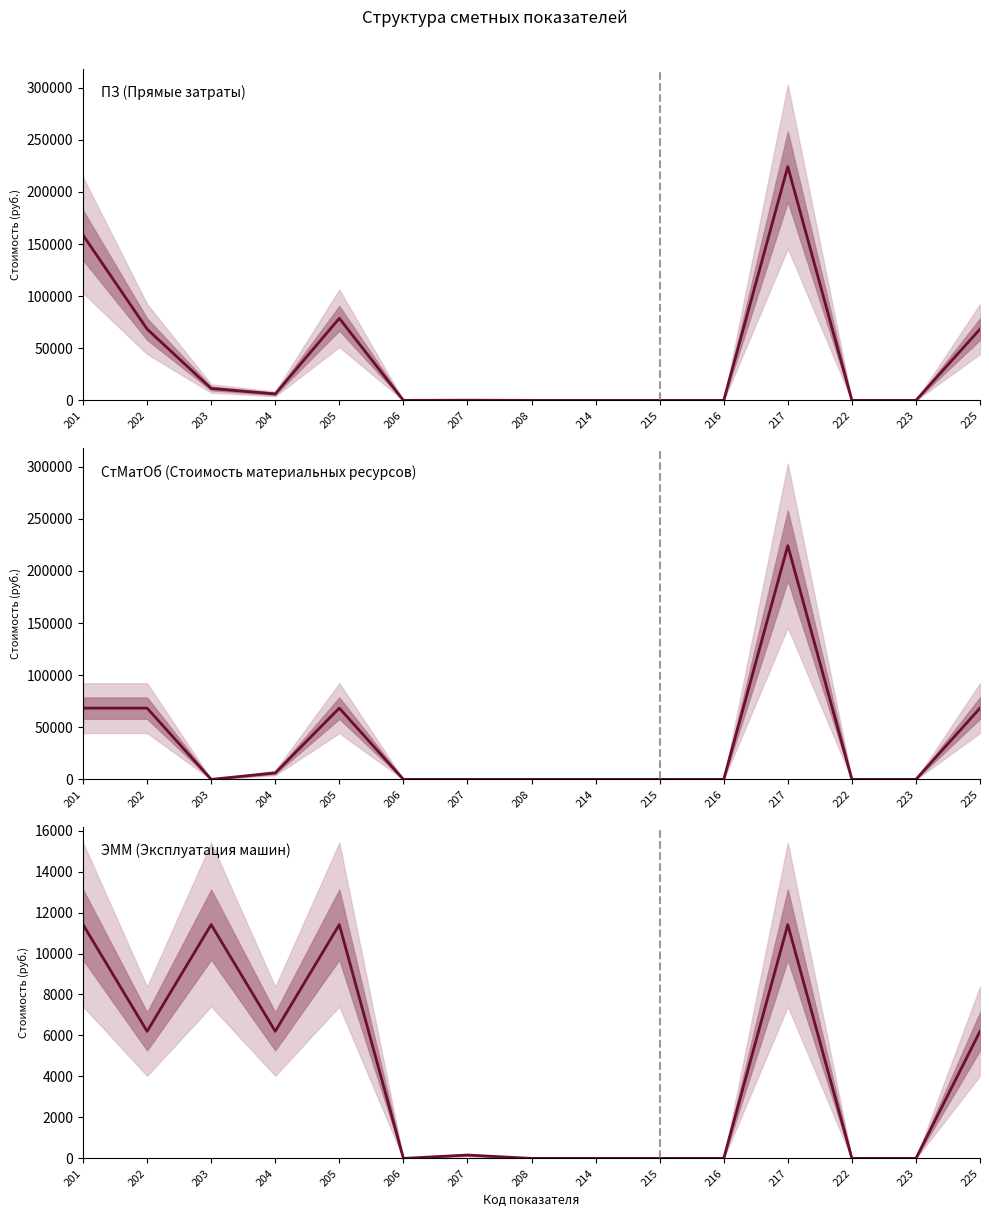

How many distinct data groups are displayed?

3